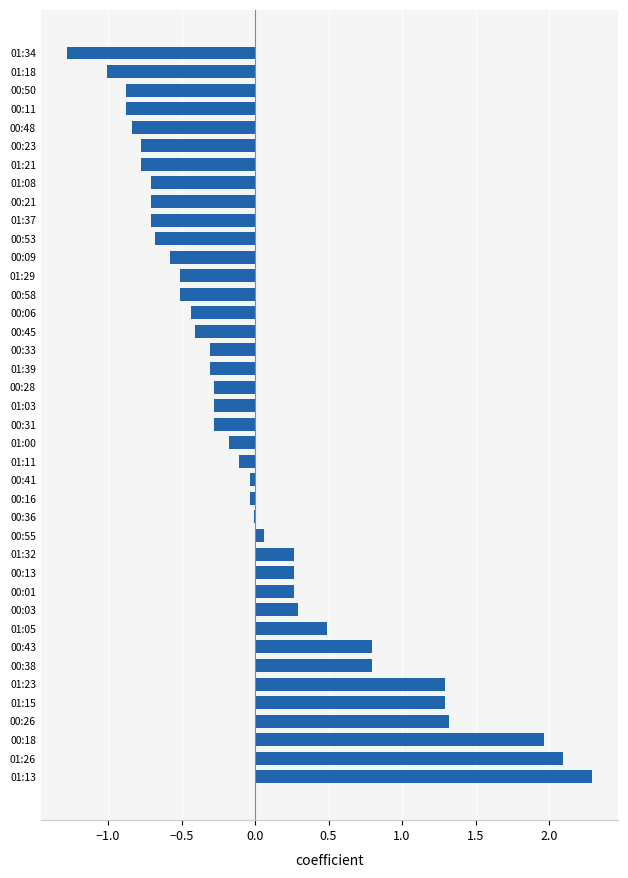

How many series are shown in this chart?

1